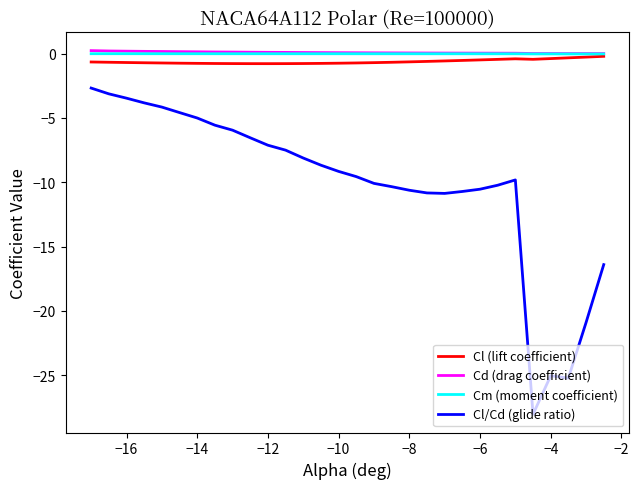

True or false: Cl (lift coefficient) and Cl/Cd (glide ratio) cross at least once.

False